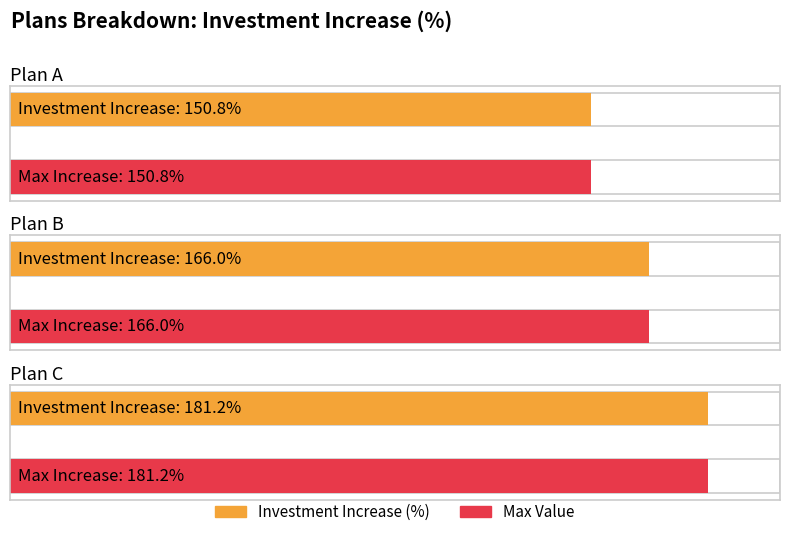

True or false: the data shows 67.4 at Plan B.

False